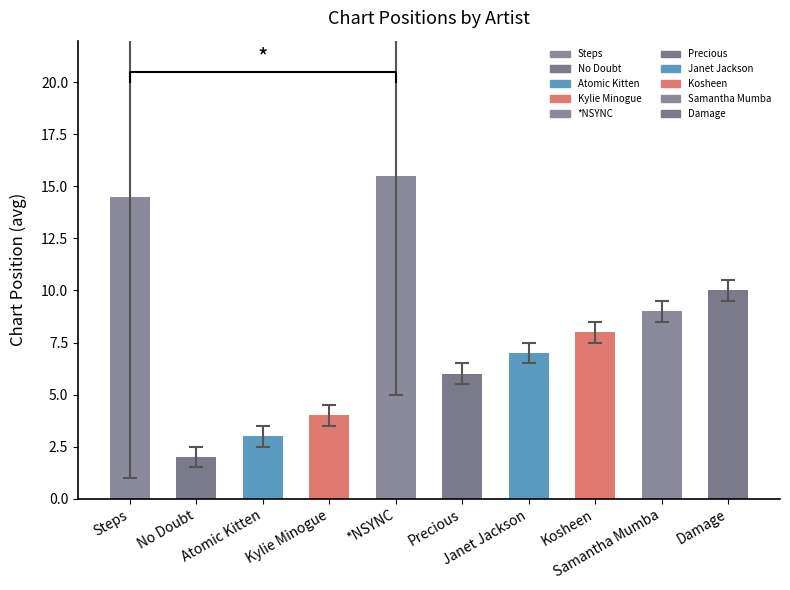

Reading left to right, transcribe all the data shown in this chart.

Steps=14.5	No Doubt=2.0	Atomic Kitten=3.0	Kylie Minogue=4.0	*NSYNC=15.5	Precious=6.0	Janet Jackson=7.0	Kosheen=8.0	Samantha Mumba=9.0	Damage=10.0